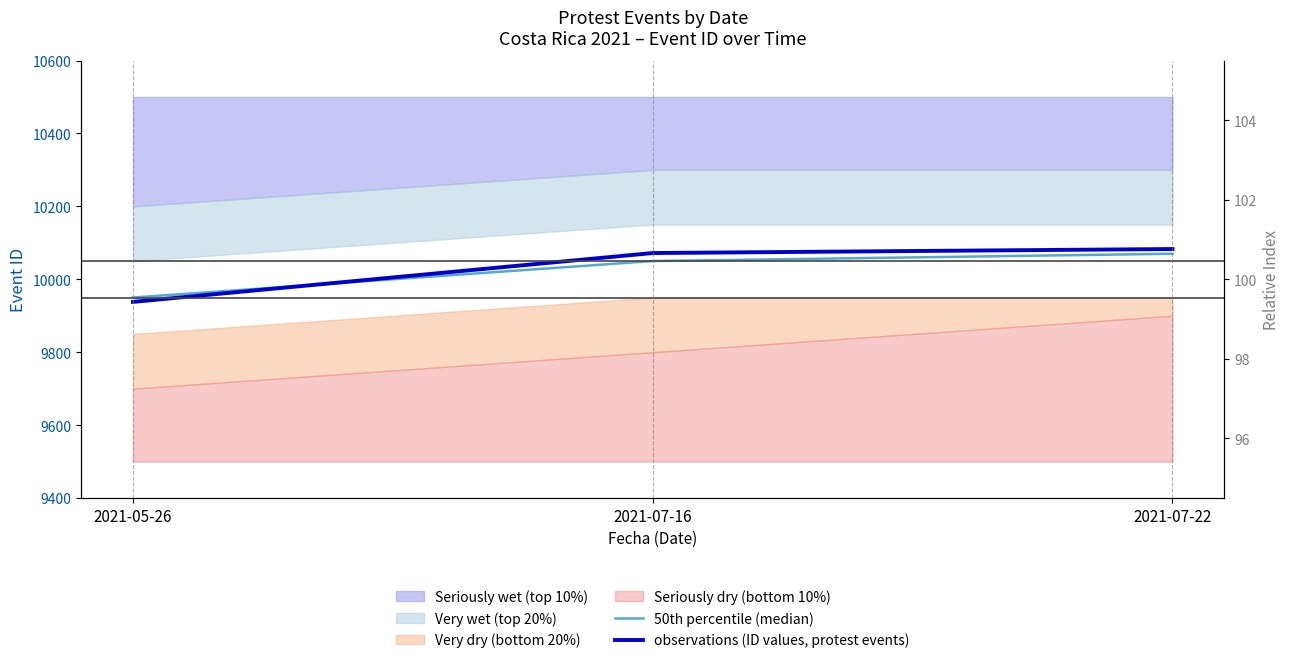

Reading right to left, extract all data points from this chart.

50th percentile (median): 10070	10050	9950
observations (ID values, protest events): 10083	10072	9938